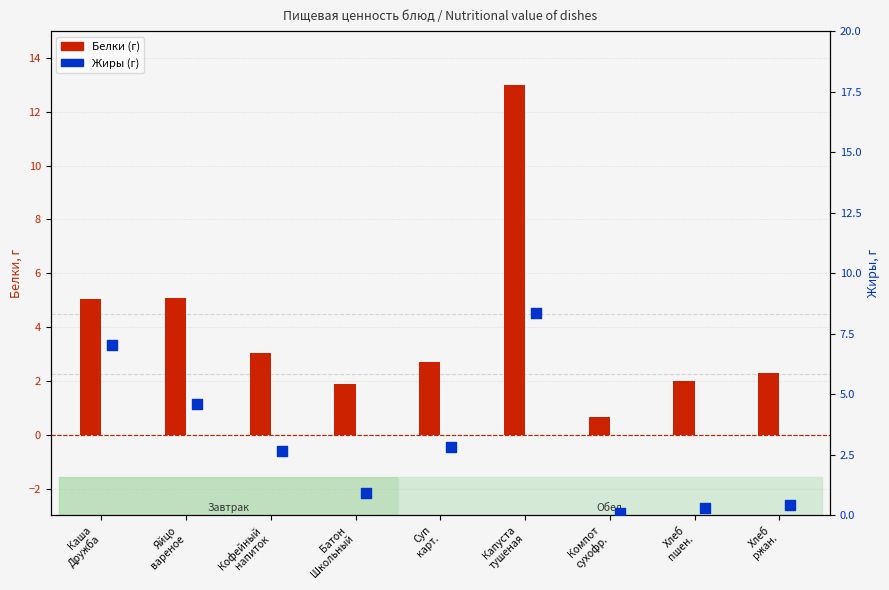

Which series contains the highest Y value?

Белки (г)